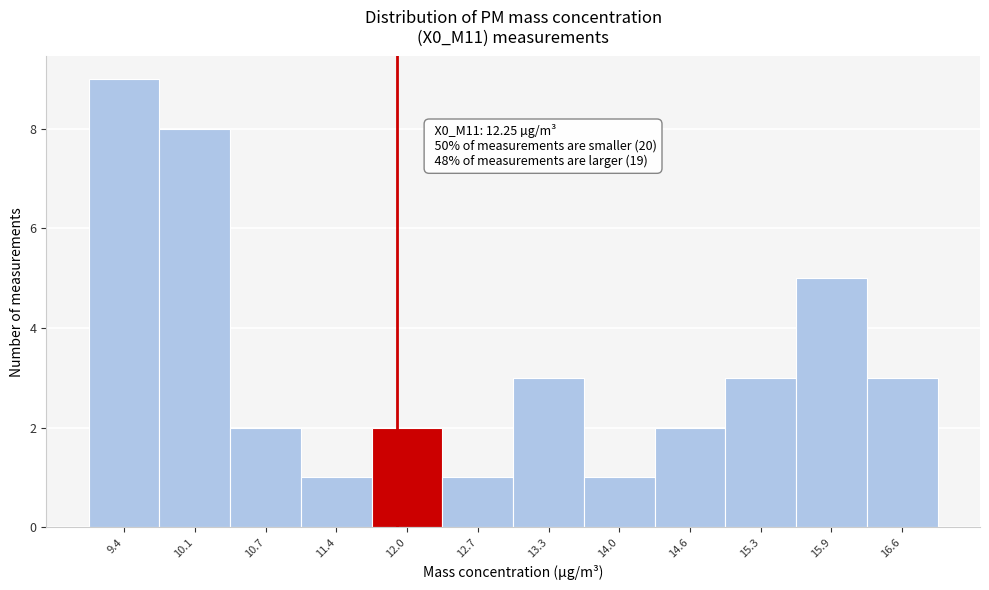

Reading right to left, what are all the values shown in this chart?

3	5	3	2	1	3	1	2	1	2	8	9